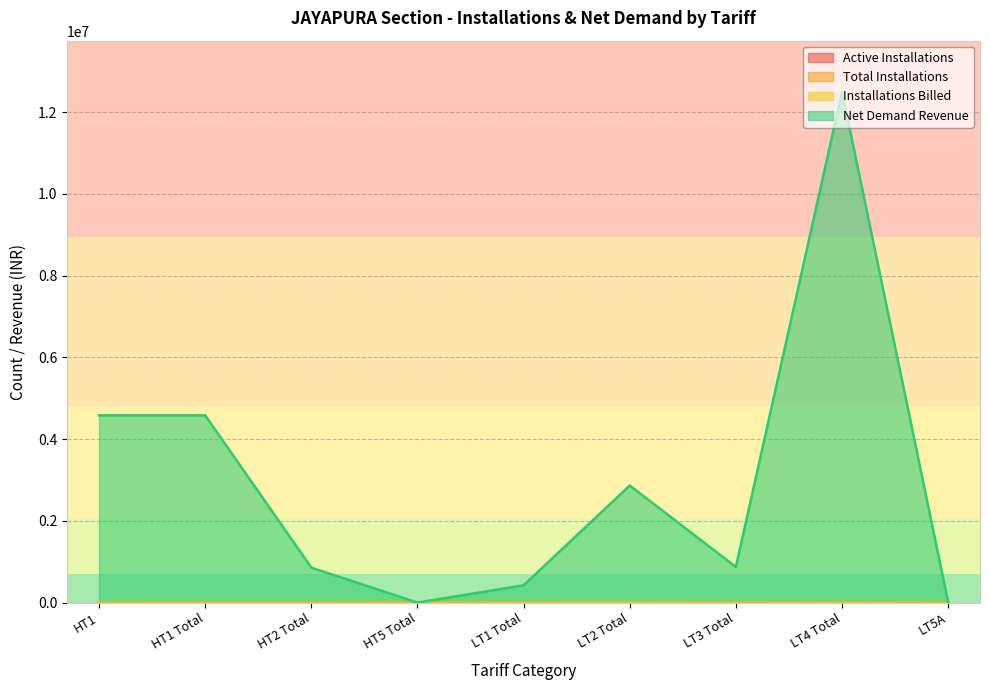

Is the value of Total Installations at LT2 Total greater than the value of Net Demand Revenue at LT2 Total?

No